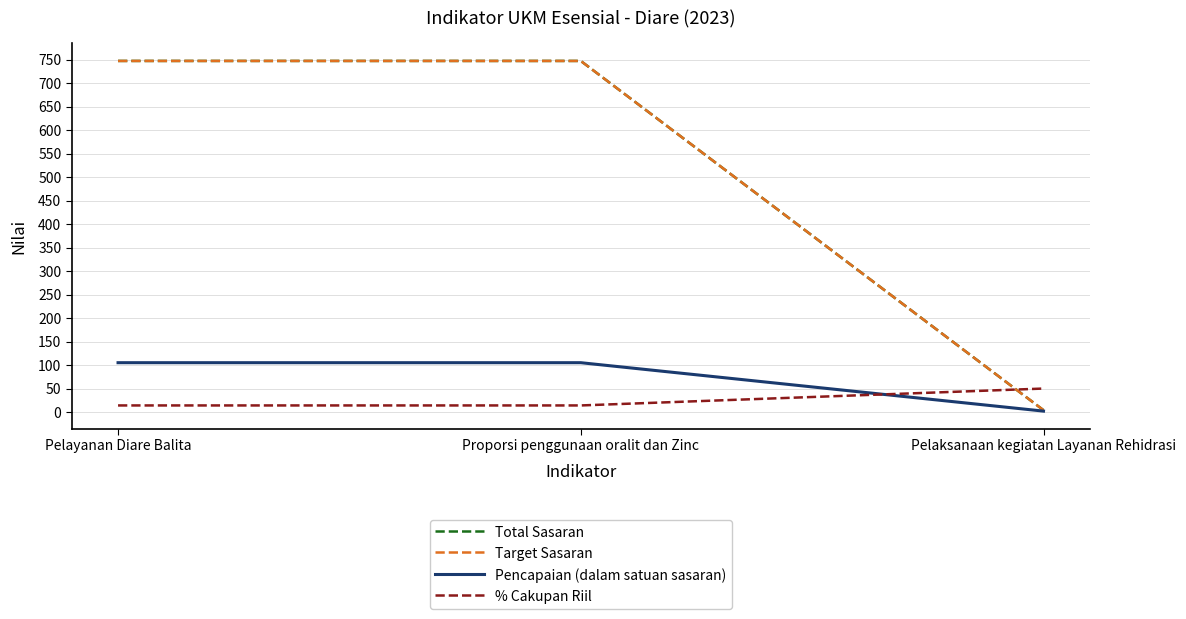

Which series changed the most between Pelayanan Diare Balita and Proporsi penggunaan oralit dan Zinc?

Total Sasaran